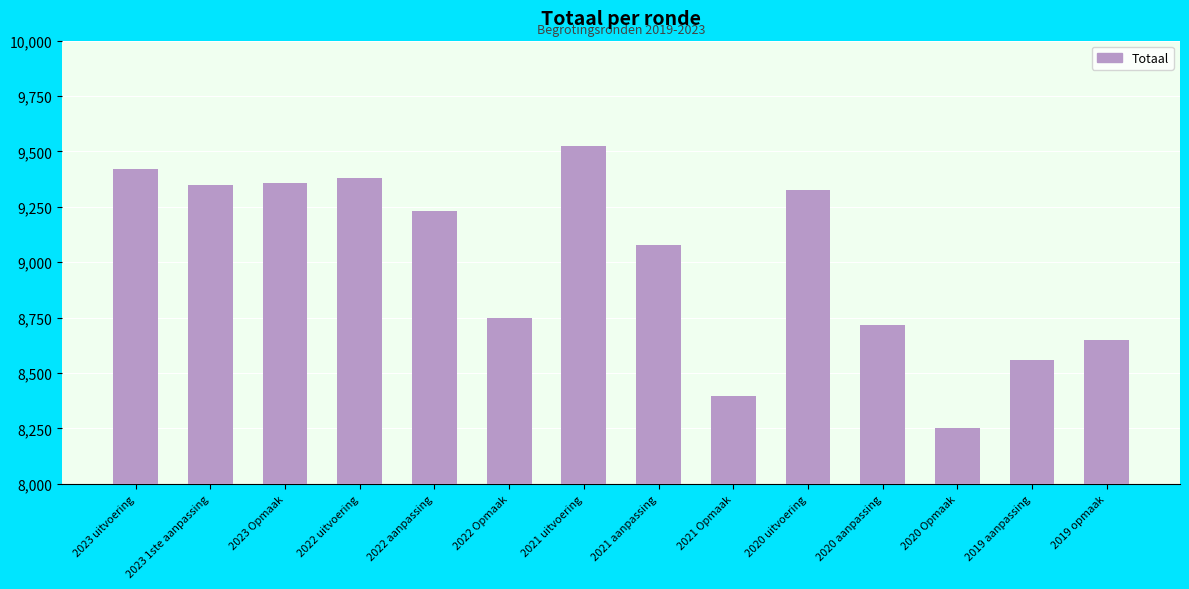

Reading left to right, what are all the values shown in this chart?

2023 uitvoering=9422	2023 1ste aanpassing=9348	2023 Opmaak=9359	2022 uitvoering=9382	2022 aanpassing=9233	2022 Opmaak=8749	2021 uitvoering=9524	2021 aanpassing=9077	2021 Opmaak=8398	2020 uitvoering=9325	2020 aanpassing=8716	2020 Opmaak=8250	2019 aanpassing=8557	2019 opmaak=8650